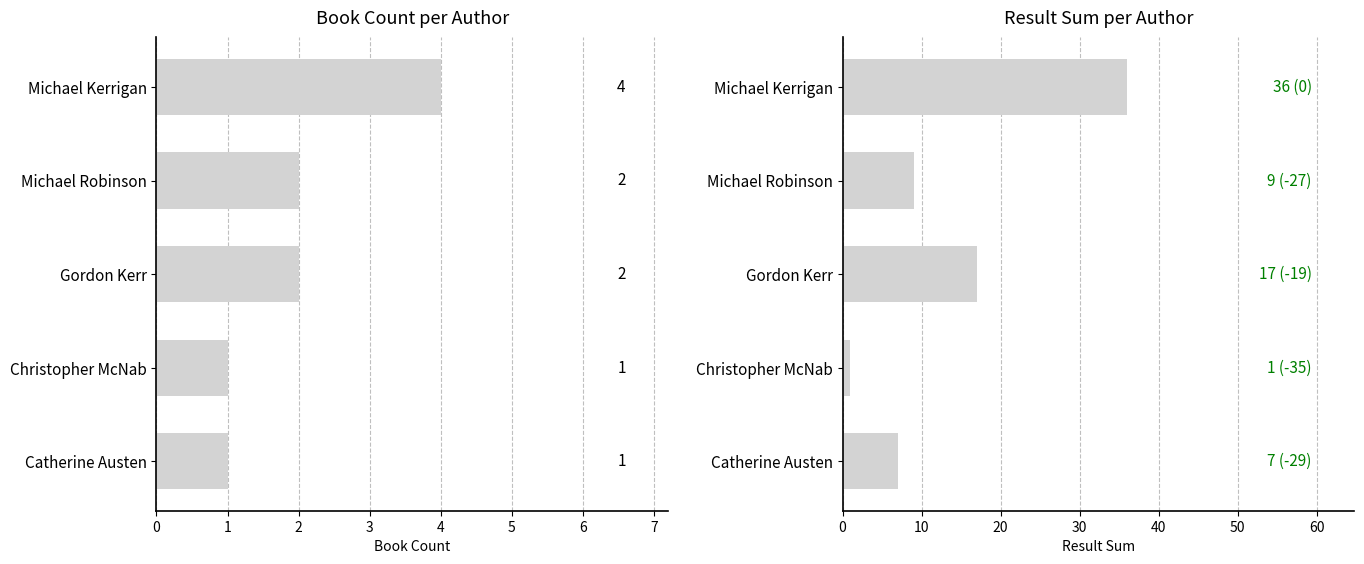

What are all the series names shown in the legend?

Book Count, Result Sum